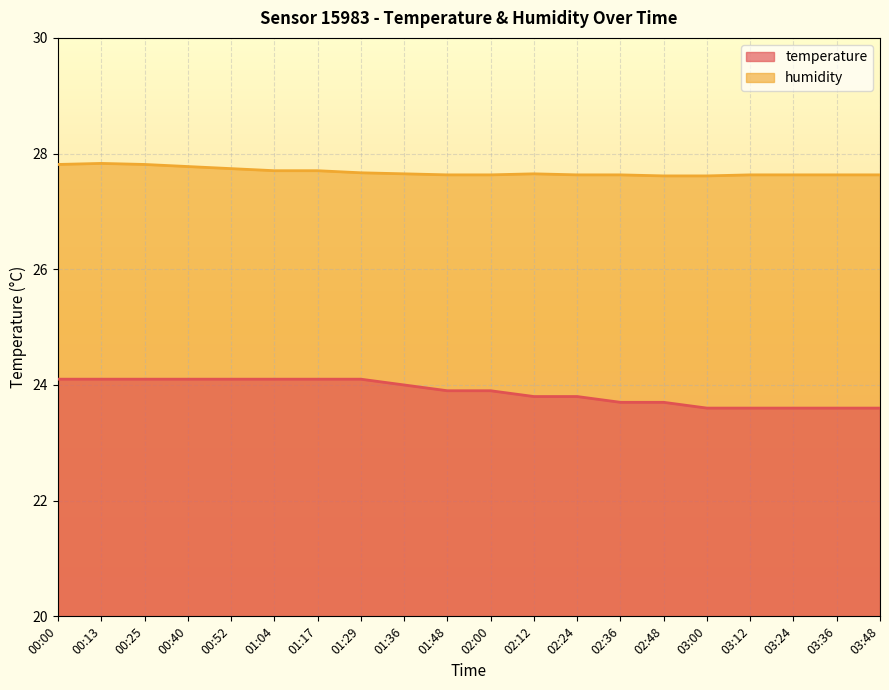

How many lines are shown in the chart?

2